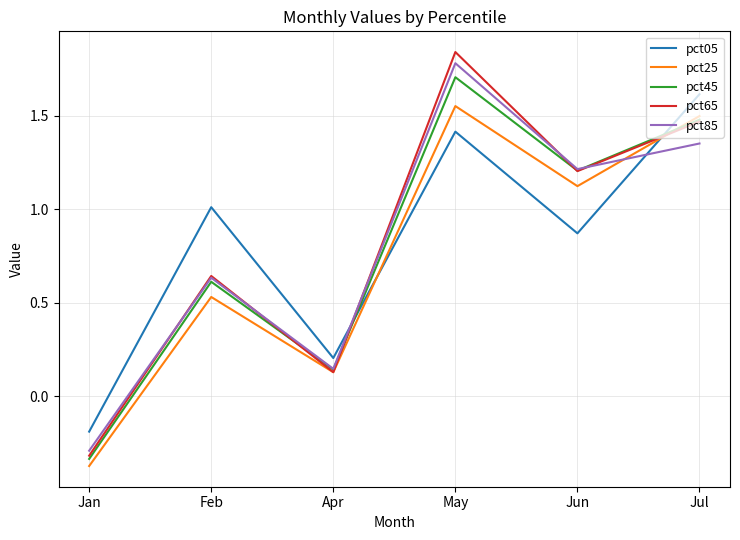

Is the value of pct85 at Jan greater than the value of pct05 at Jul?

No